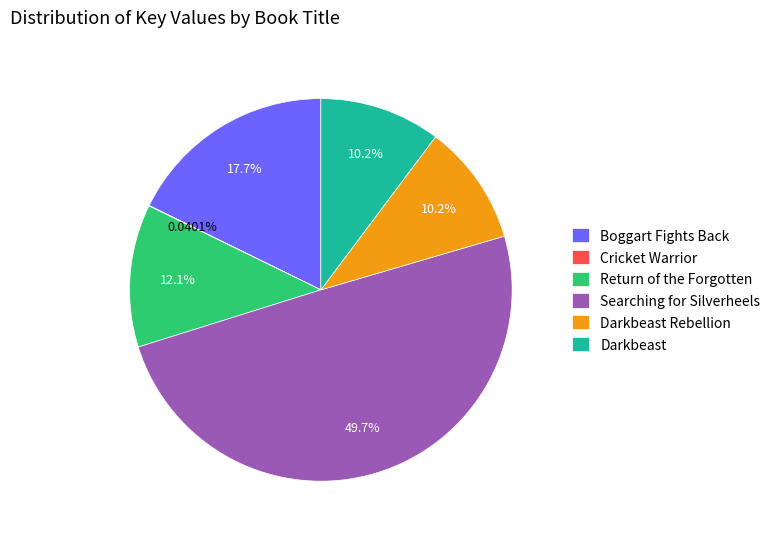

Between Boggart Fights Back and Return of the Forgotten, which is larger?

Boggart Fights Back